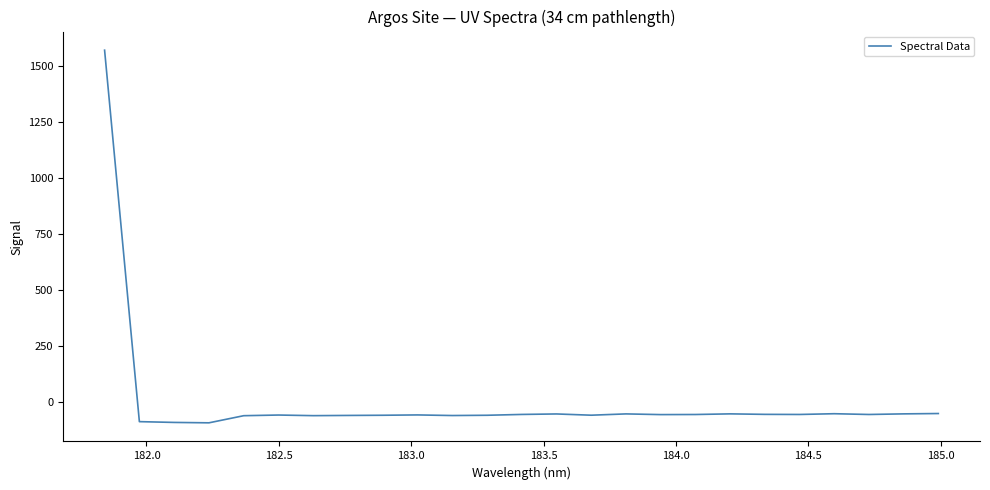

What is the minimum value shown in the chart?

-94.0